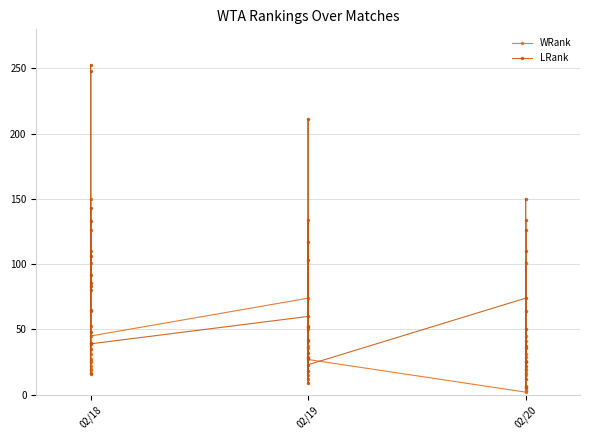

At which label does WRank first exceed 29?

02/18